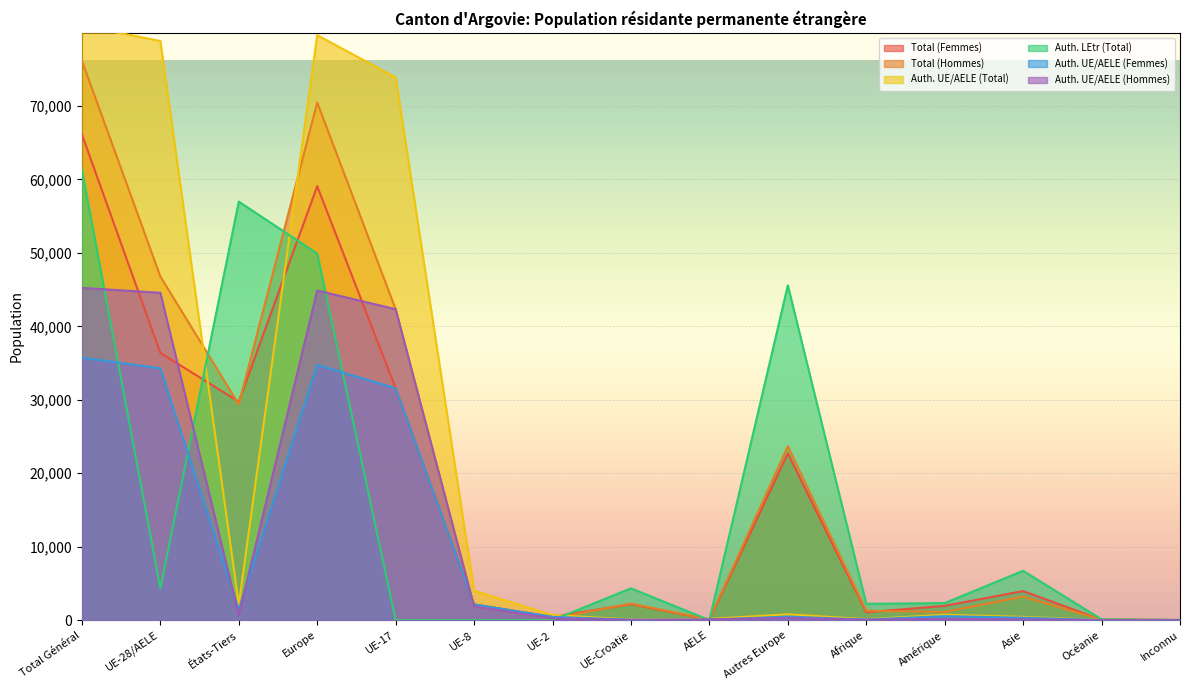

What is the highest value of the Auth. UE/AELE (Femmes) series?

35730